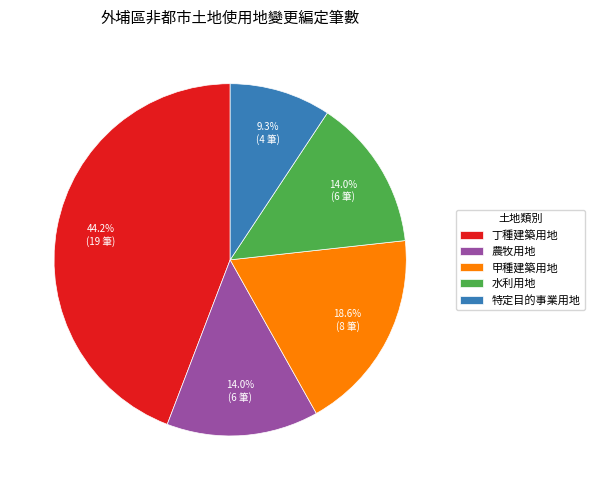

Is it true that 水利用地 is 14% of the pie?

True